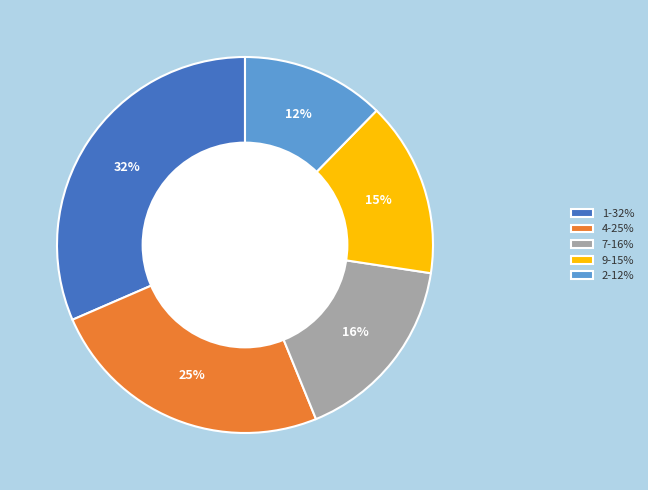

To the nearest percent, what portion does 1-32% represent?

32%